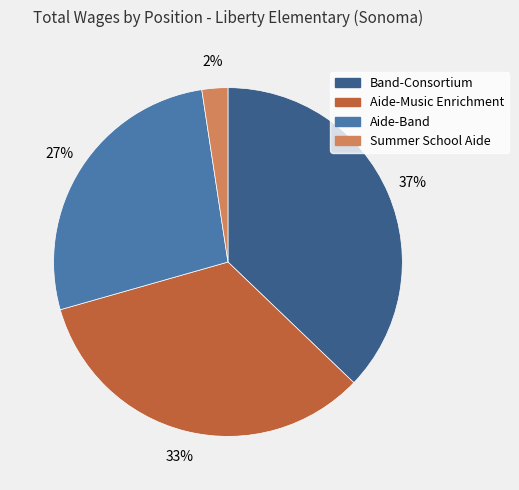

What is the ratio of the value at Band-Consortium to the value at Aide-Band?

1.4